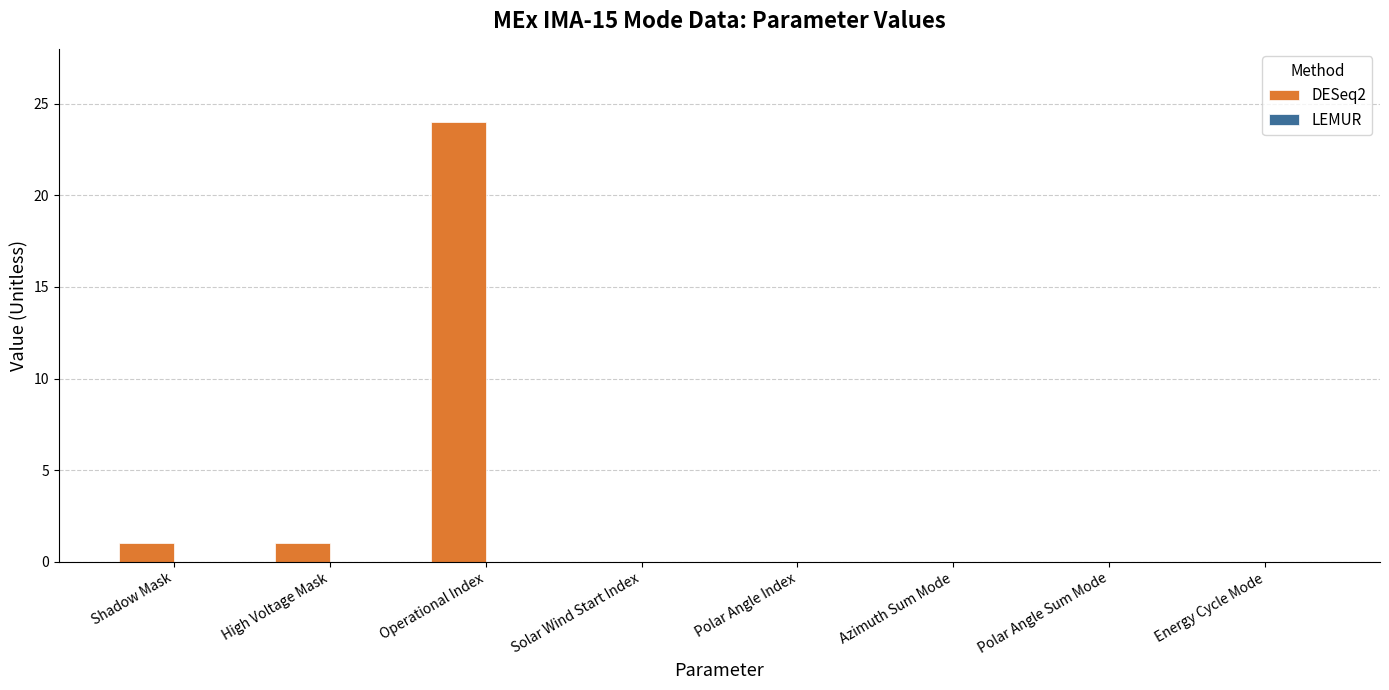

Approximately how many times larger is the value at Shadow Mask compared to High Voltage Mask?

1.0